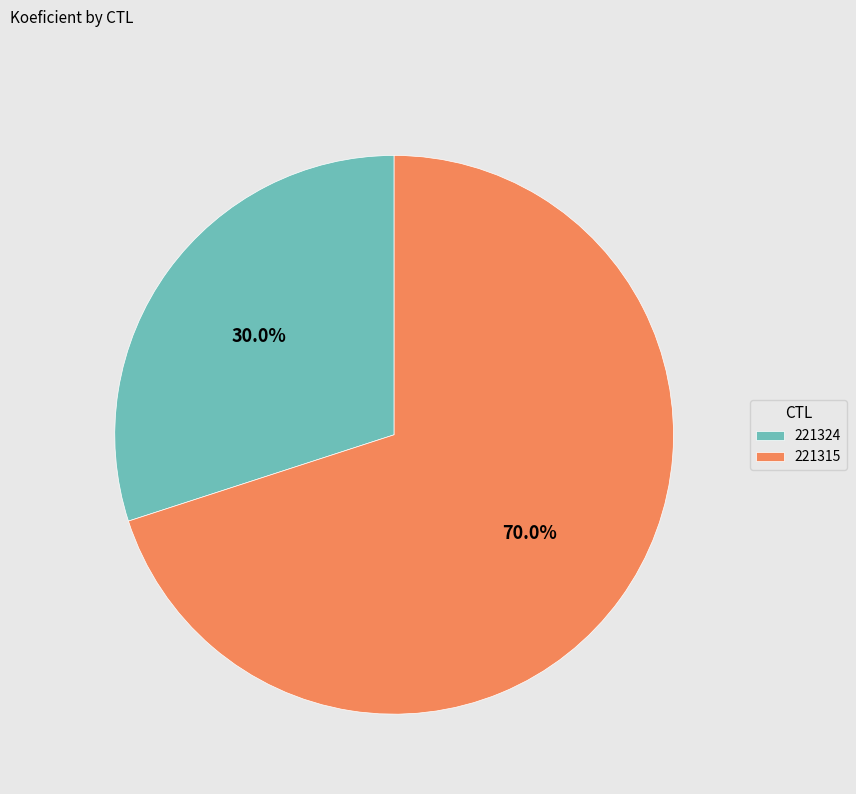

To the nearest percent, what percentage of the pie is 221324?

30%